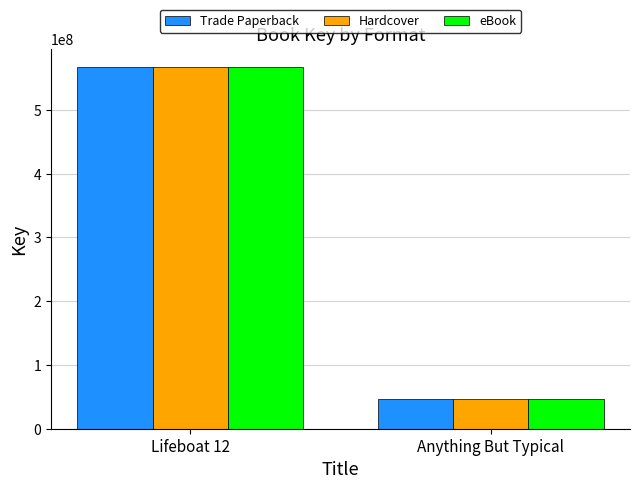

What is the total value across all series at Lifeboat 12?

1701905907